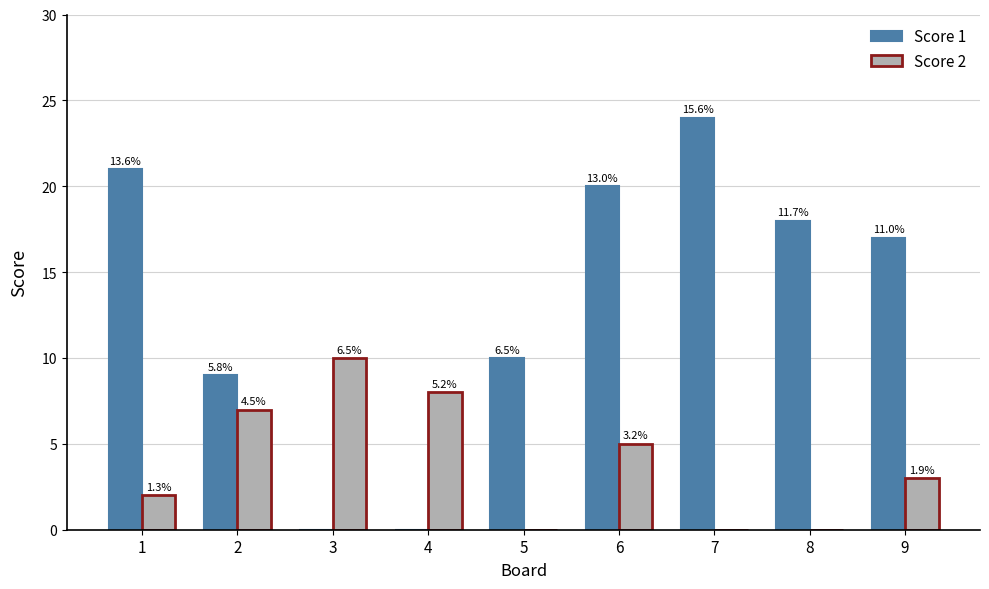

Which category has the highest value in the Score 2 series?

3